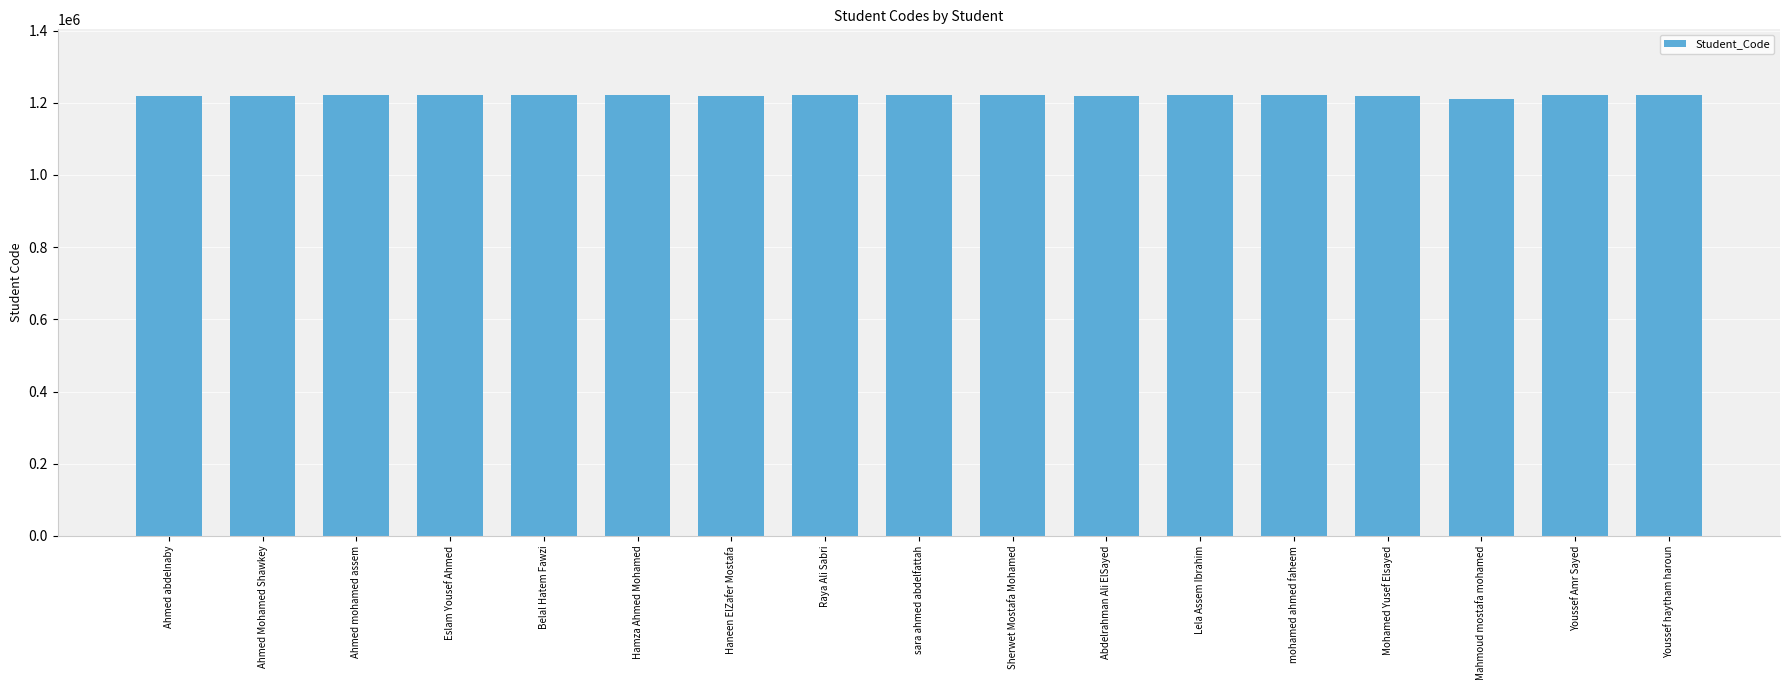

What is the minimum value shown in the chart?

1210296